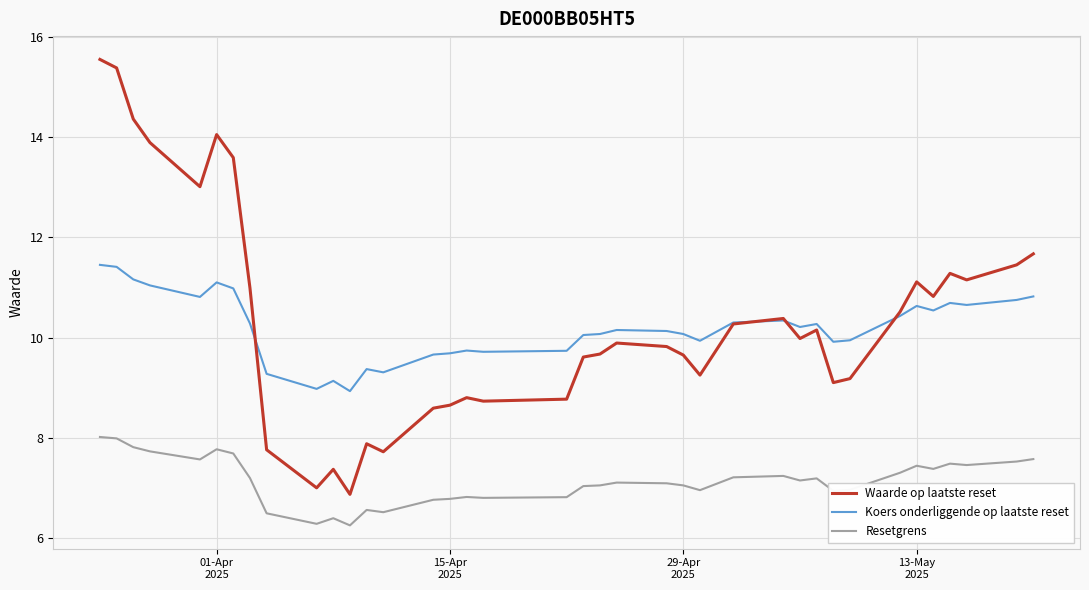

True or false: Waarde op laatste reset and Resetgrens intersect in this chart.

False